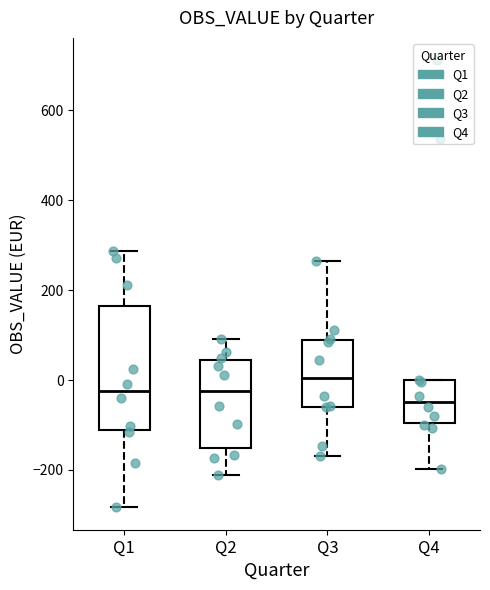

Where does the median line of the box for Q4 sit on the y-axis? The values are not printed on the chart, so give them approximately, as read against the axis.

-40